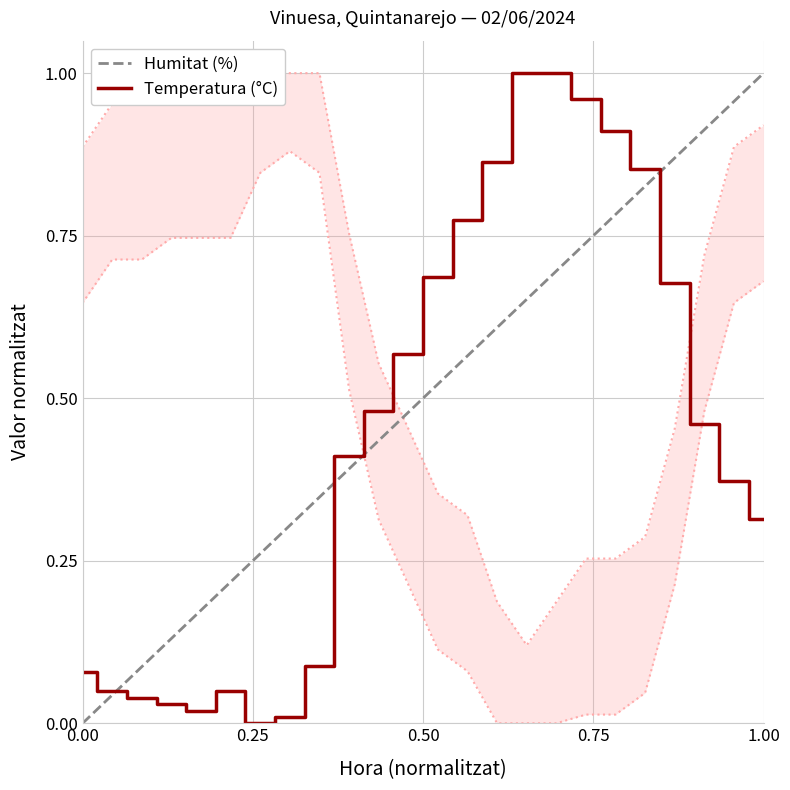

Rank the series at 18:00 from lowest to highest value.

Humitat (%), Temperatura (°C)